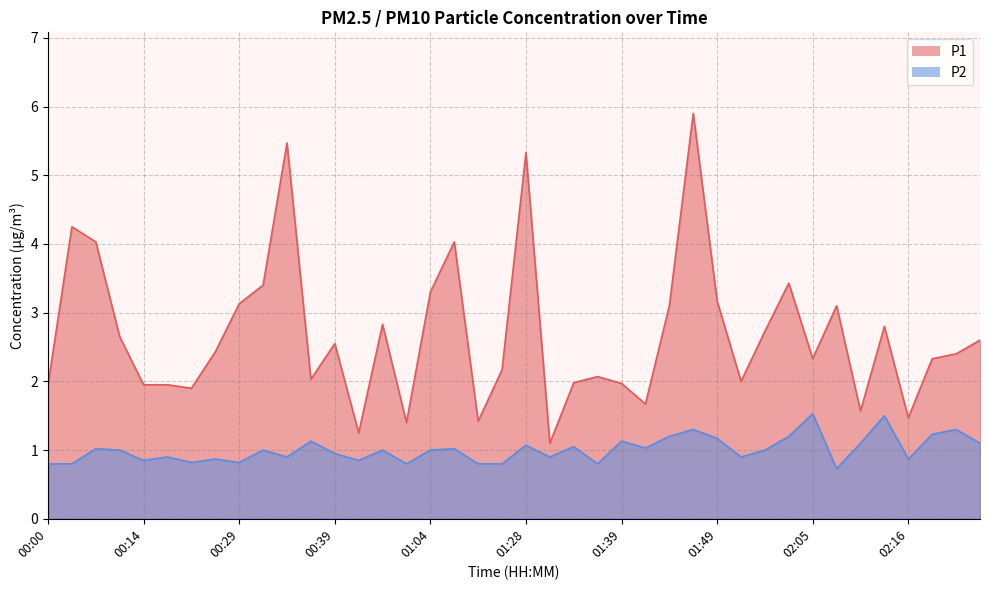

What is the average value of the P2 series?

1.0